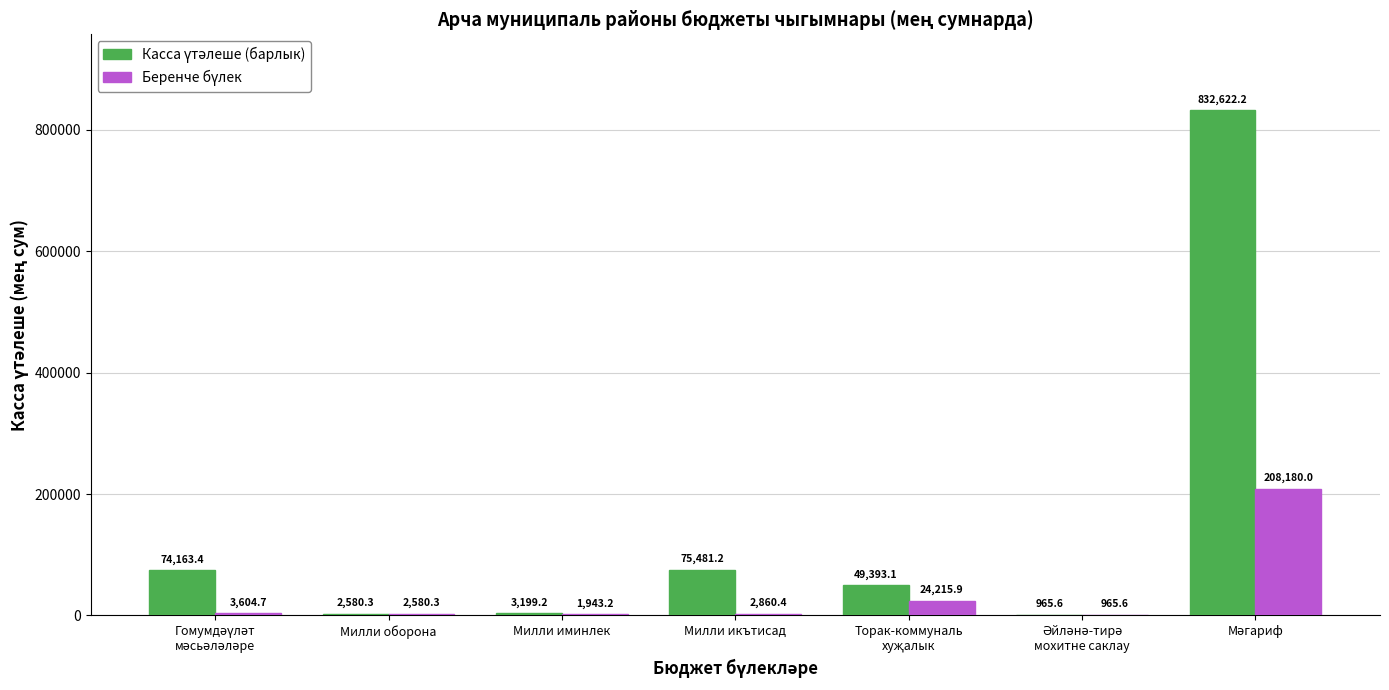

What is the value of the Касса үтәлеше (барлык) bar at the 4th from the left?

75481.2